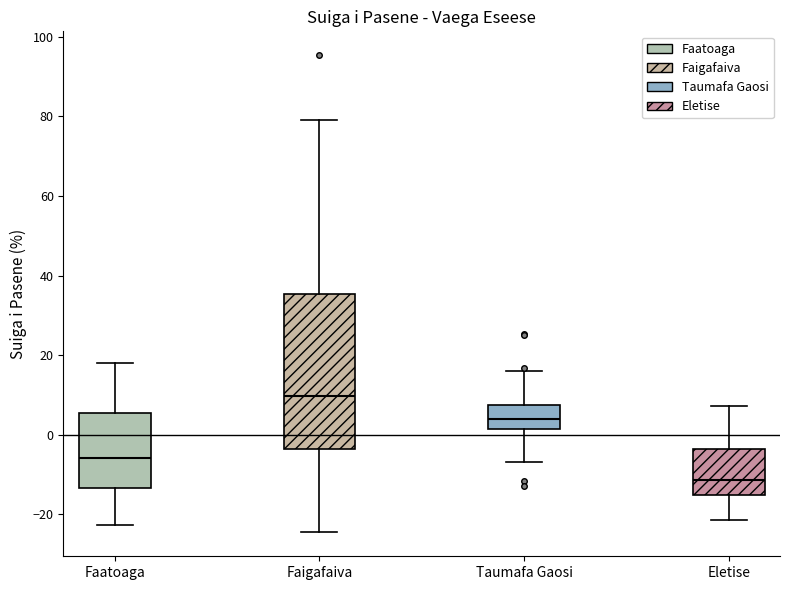

Which box is the tallest, from its lower edge to its upper edge?

Faigafaiva